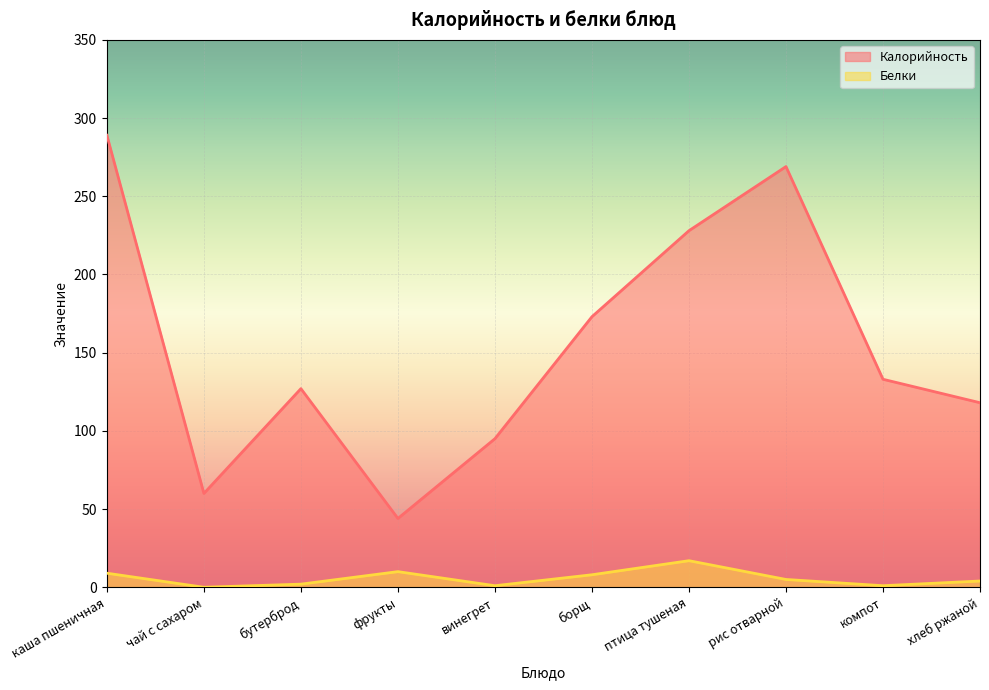

Which has a higher value, каша пшеничная or рис отварной?

каша пшеничная